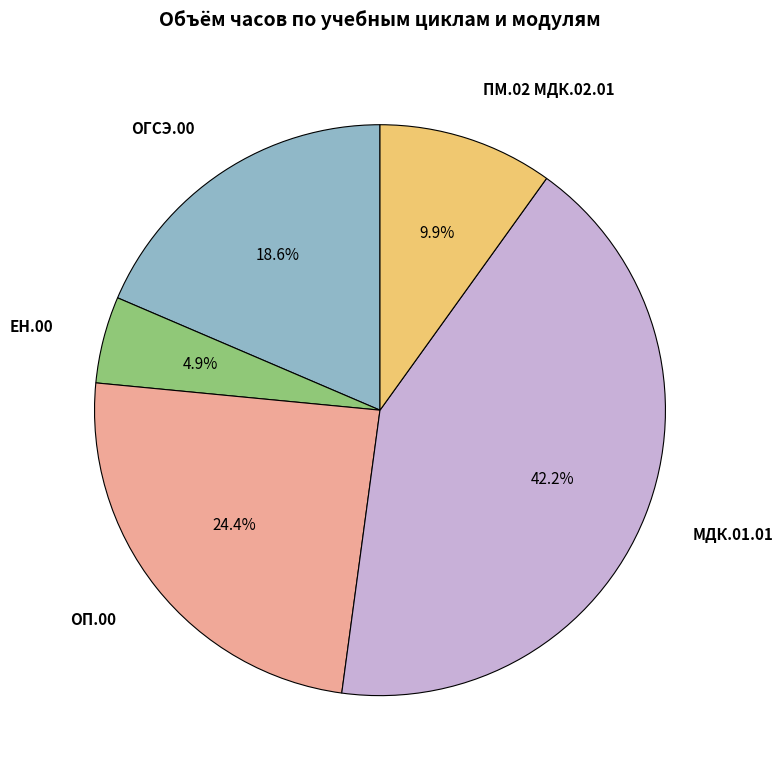

Does any single category account for the majority?

No